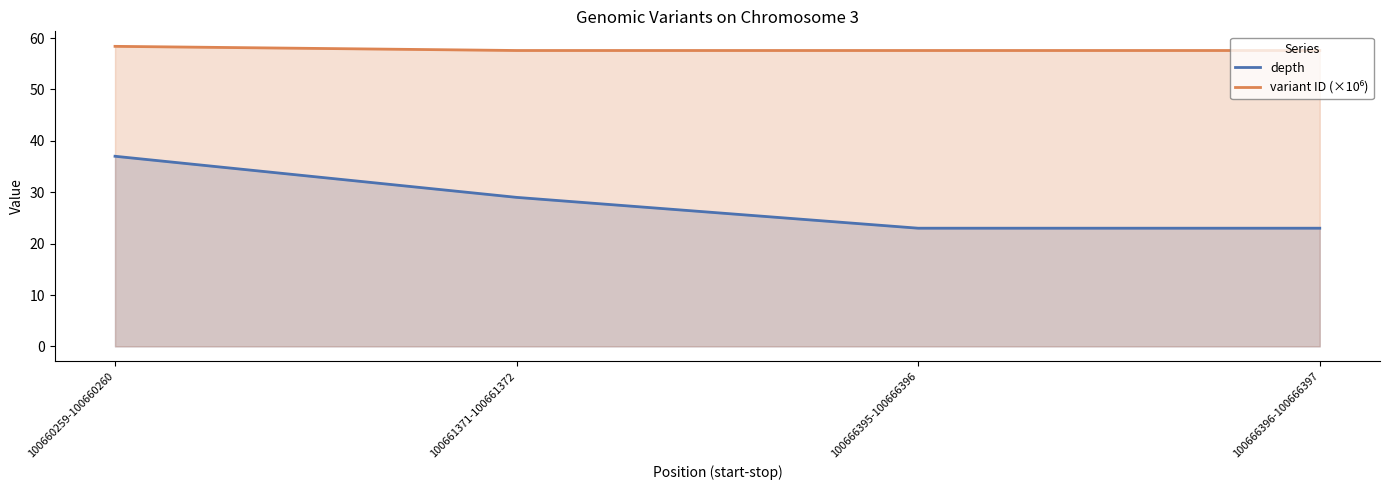

Where is variant ID (×10⁶) nearest to the value 57?

100661371-100661372